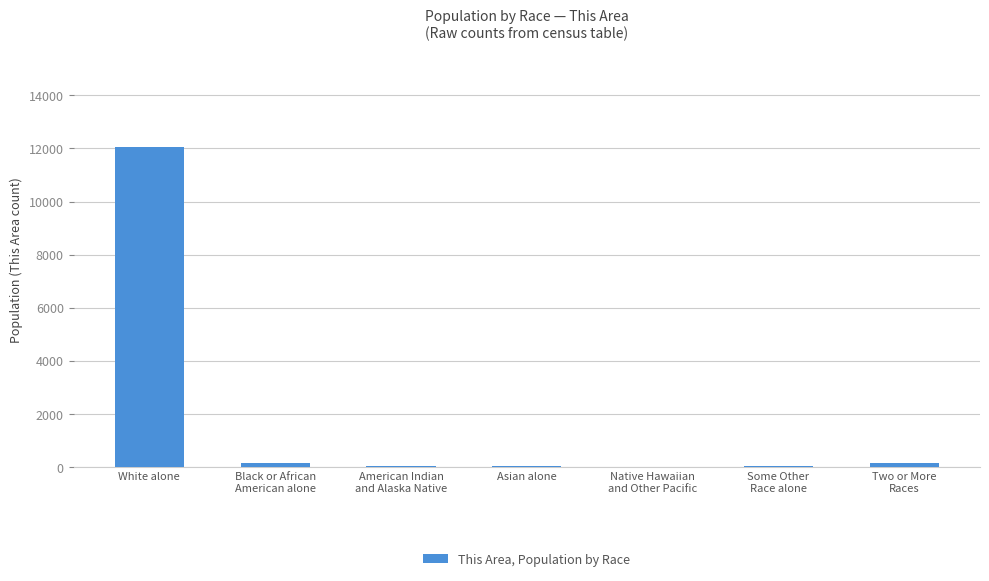

Which label corresponds to the largest value in the chart?

White alone